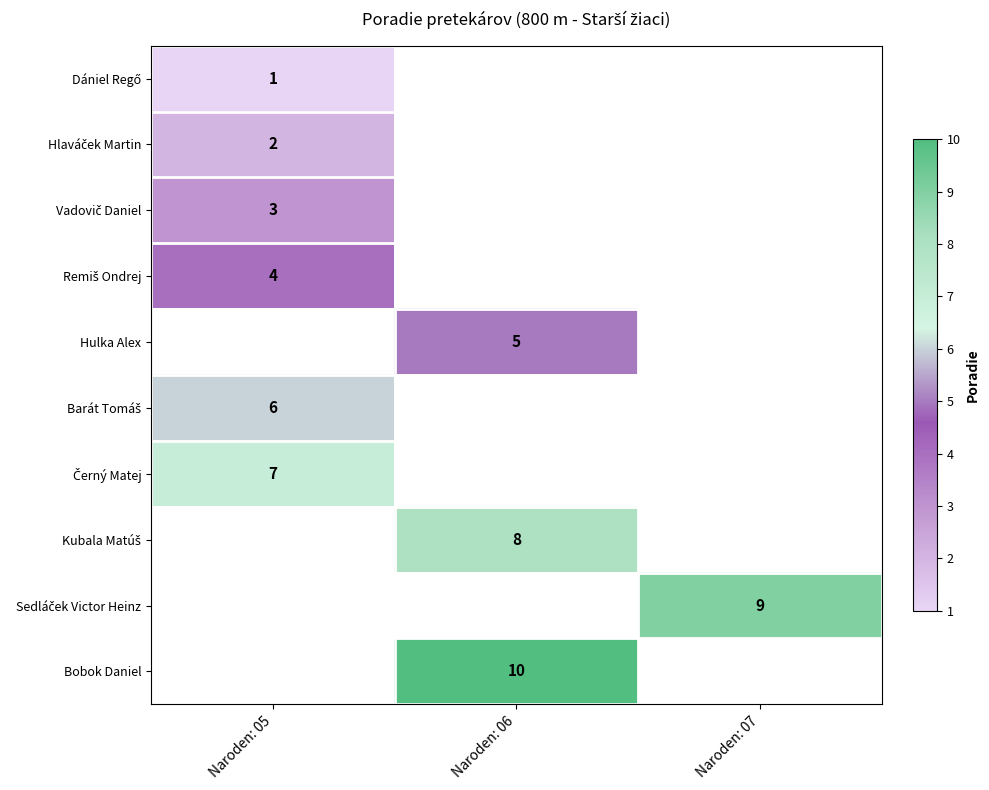

Between Naroden: 05 and Naroden: 06, which is larger?

Naroden: 06